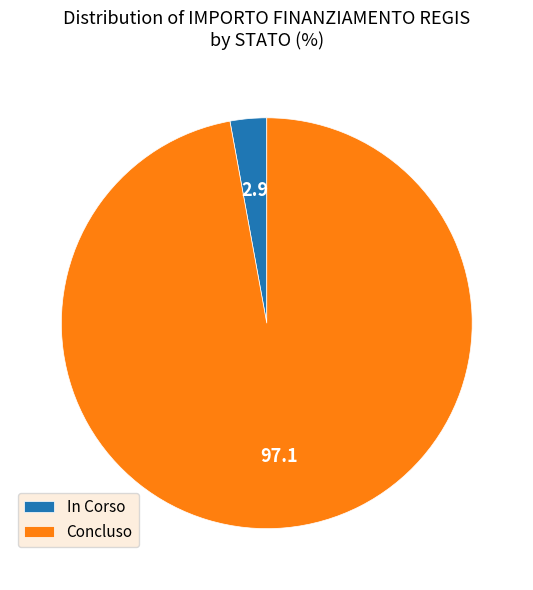

Which category has the smallest portion of the pie?

In Corso